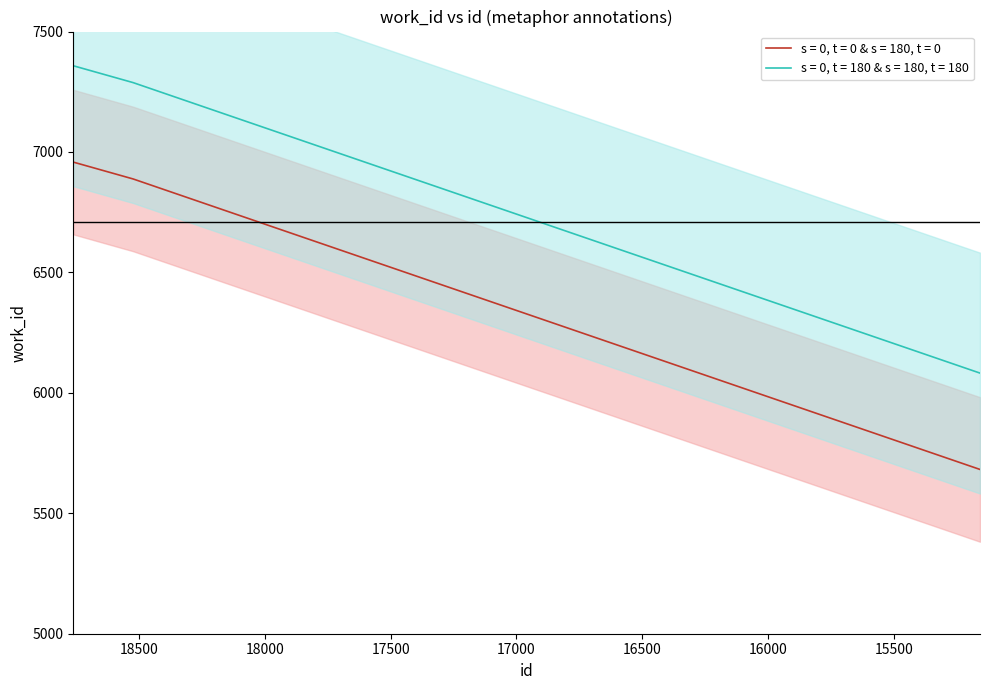

Rank the categories by value from lowest to highest.

15157, 18524, 18762